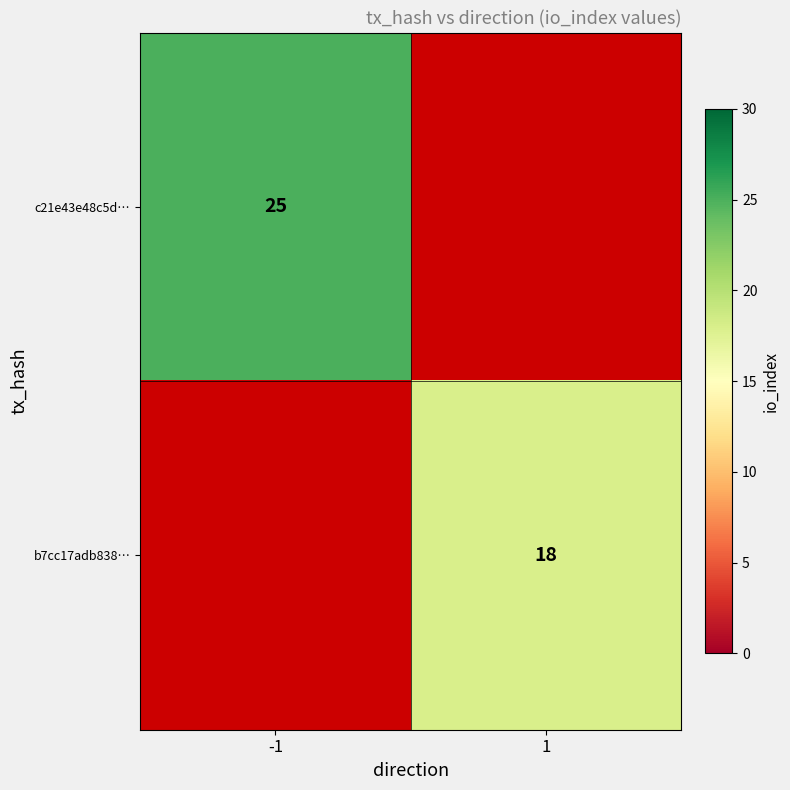

How many categories are shown in the chart?

2